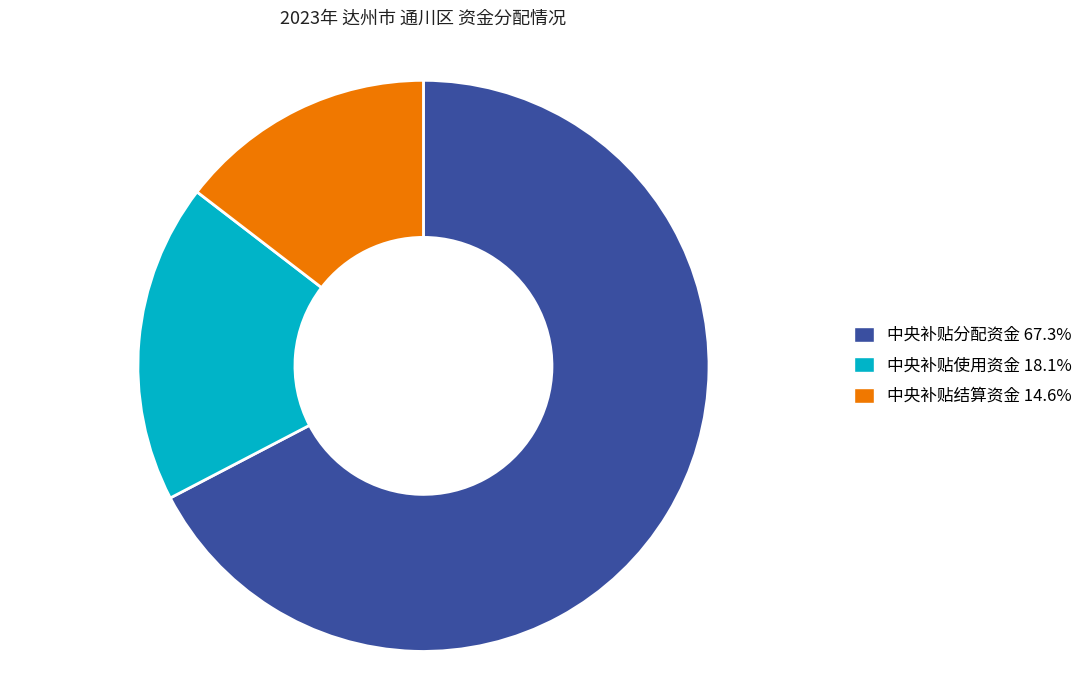

Is there a majority slice in this chart?

Yes